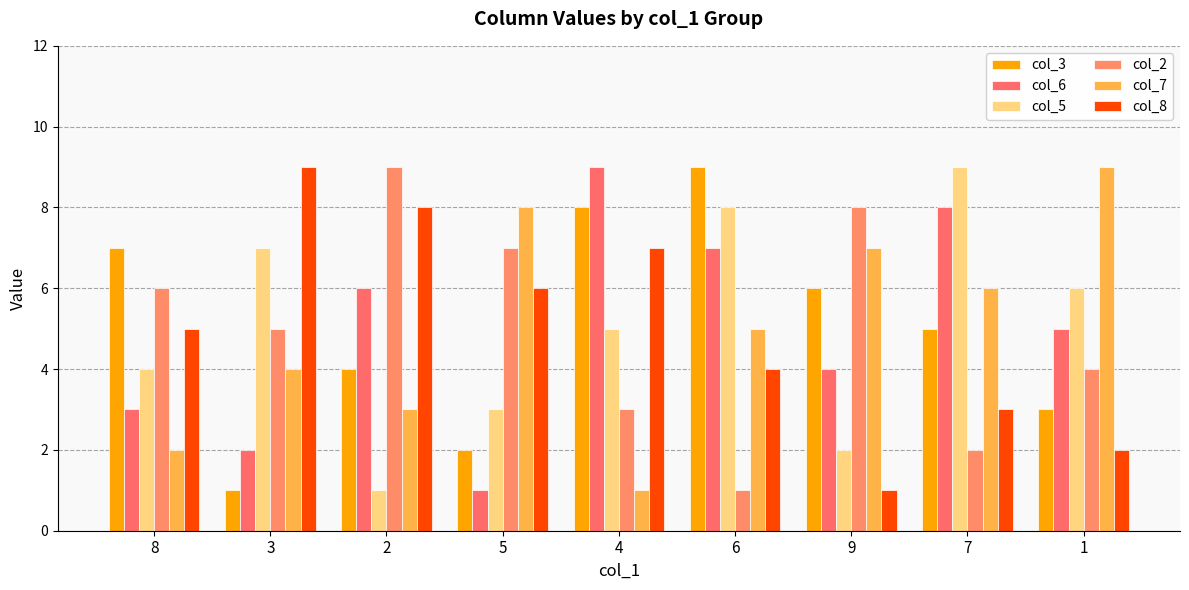

What is the sum of the col_8 values at 5 and 3?

15